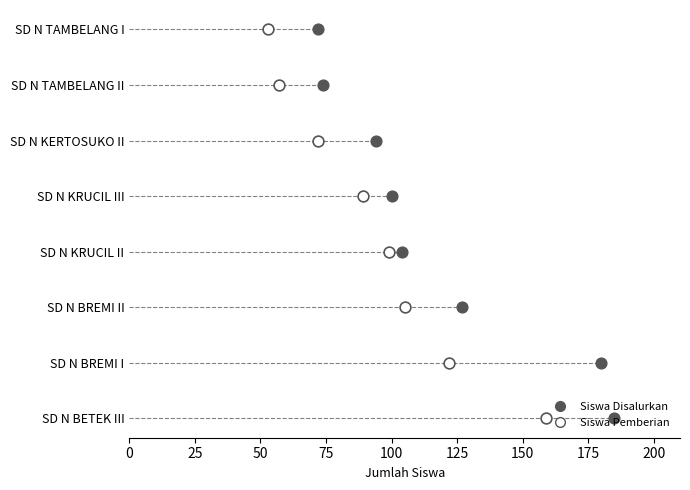

Is the value of Siswa Disalurkan at 75 greater than the value of Siswa Pemberian at 75?

No